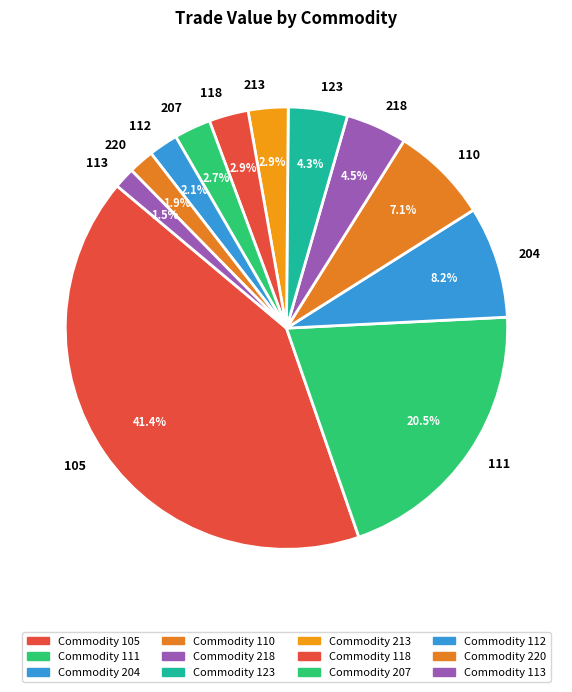

Combined, what portion of the pie is 213 and 218?

7.4%